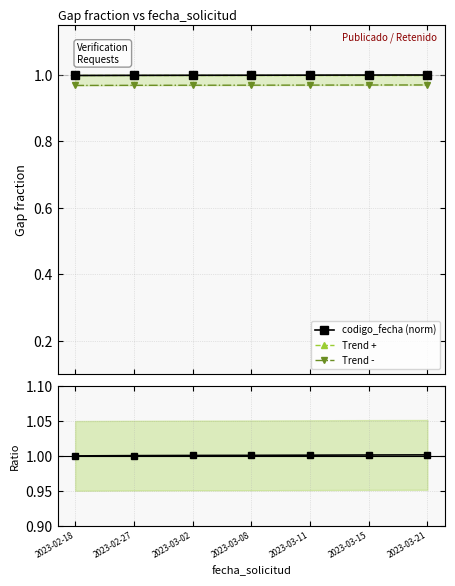

At which category is the sum across all series the highest?

2023-03-21